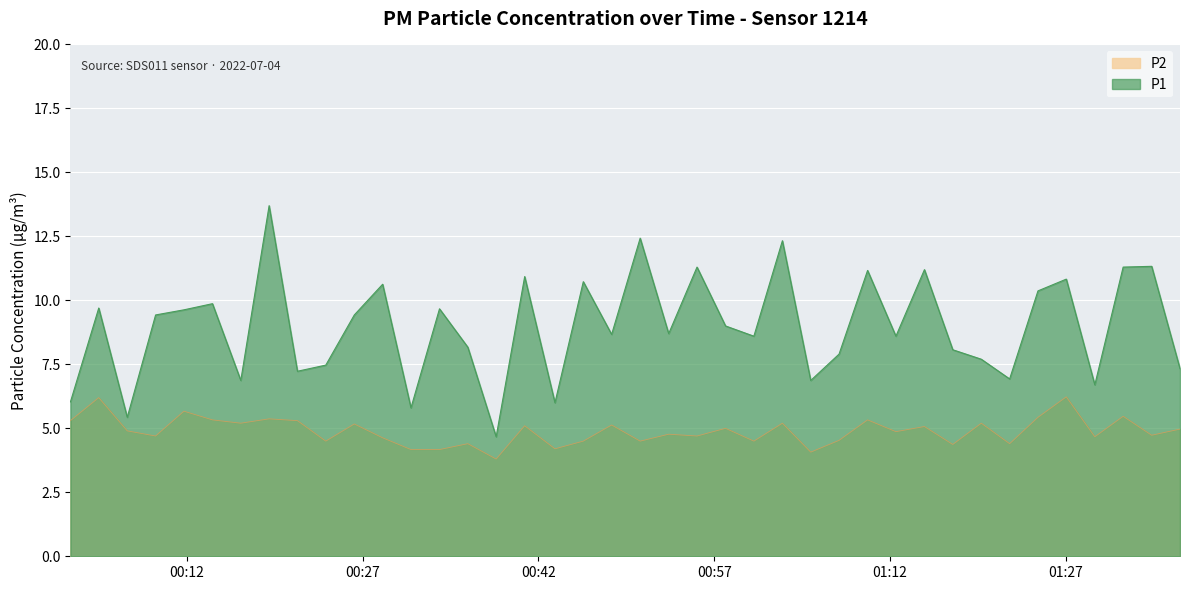

At which label is P2 closest to 5?

2022-07-04T00:57:58